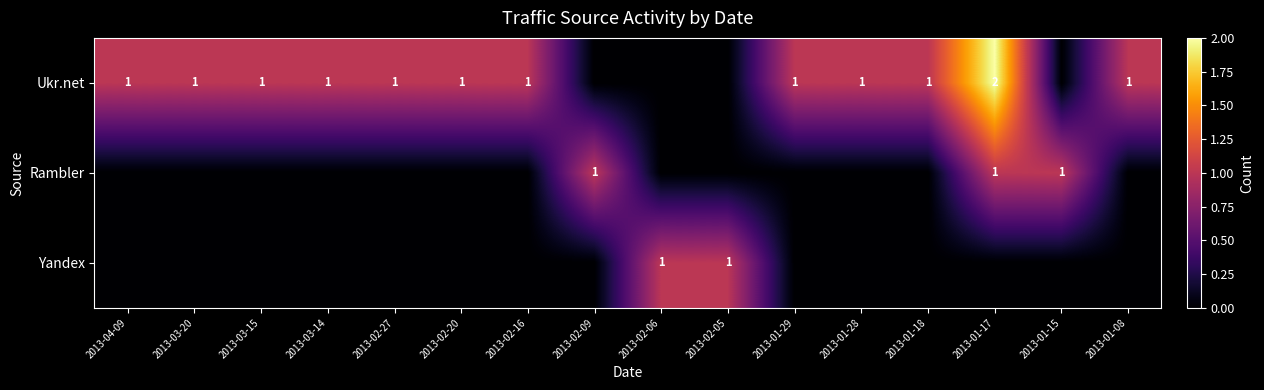

At how many categories does at least one series exceed 0?

16